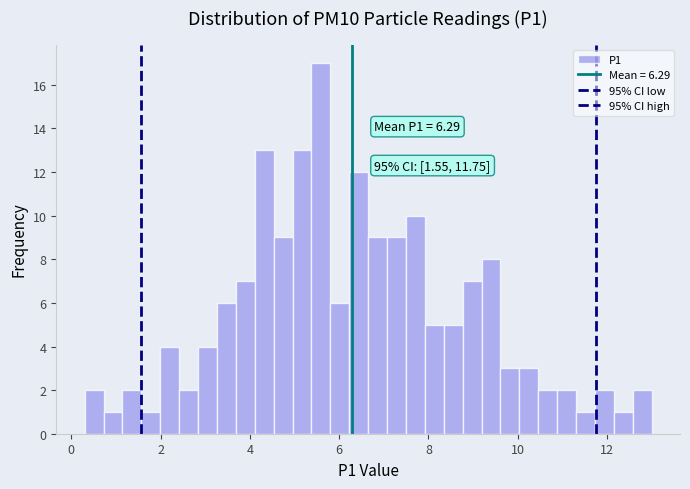

Around what value on the x-axis is the tallest bar? Give the approximate position of its centre, as read against the axis.

5.6